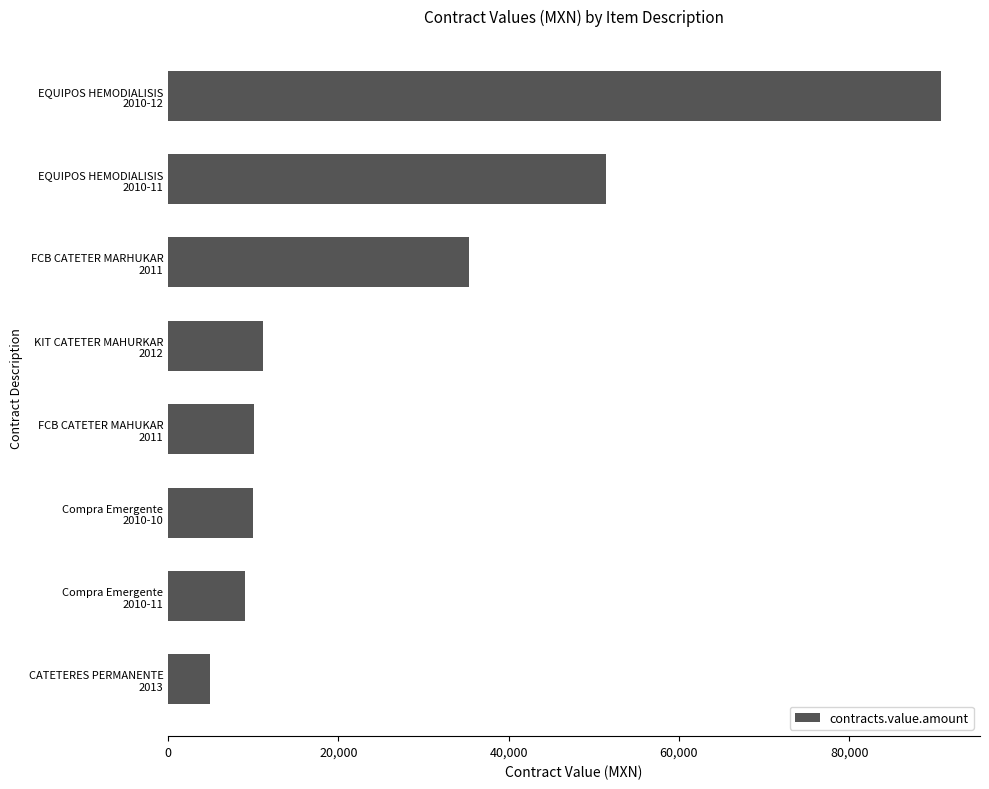

Which category has the highest value across all series?

EQUIPOS HEMODIALISIS
2010-12